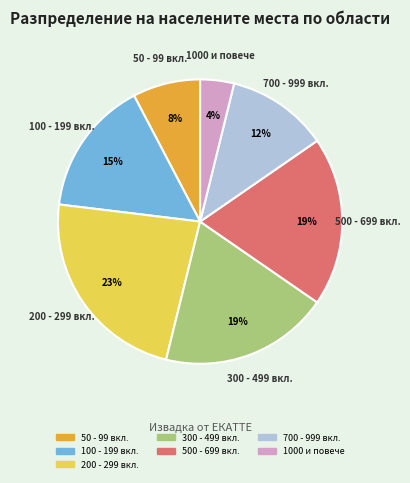

Is there any slice that represents more than half of the pie?

No